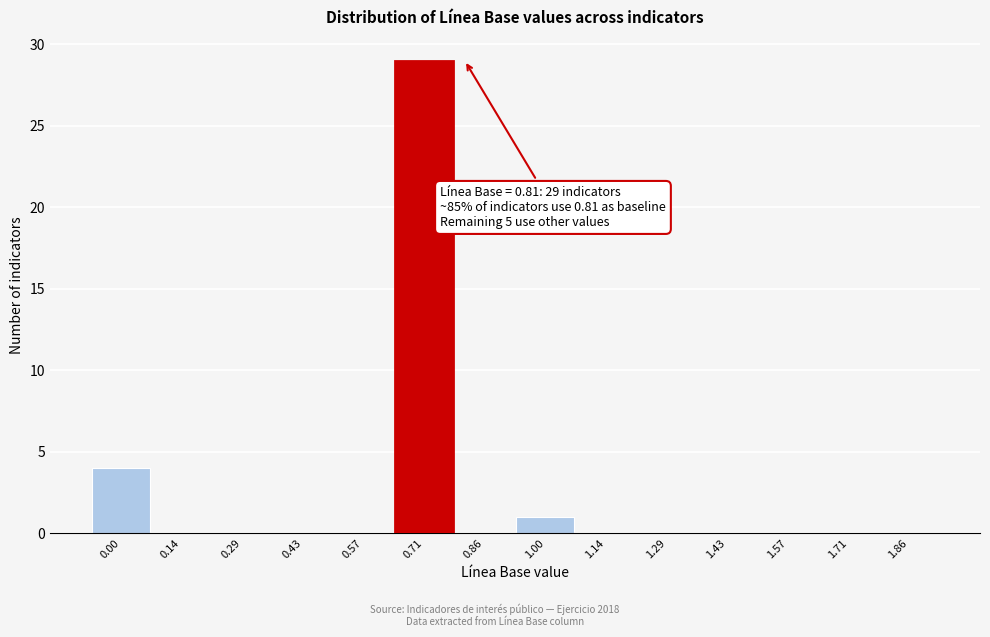

Reading left to right, what are all the values shown in this chart?

0.00=4	0.14=0	0.29=0	0.43=0	0.57=0	0.71=29	0.86=0	1.00=1	1.14=0	1.29=0	1.43=0	1.57=0	1.71=0	1.86=0